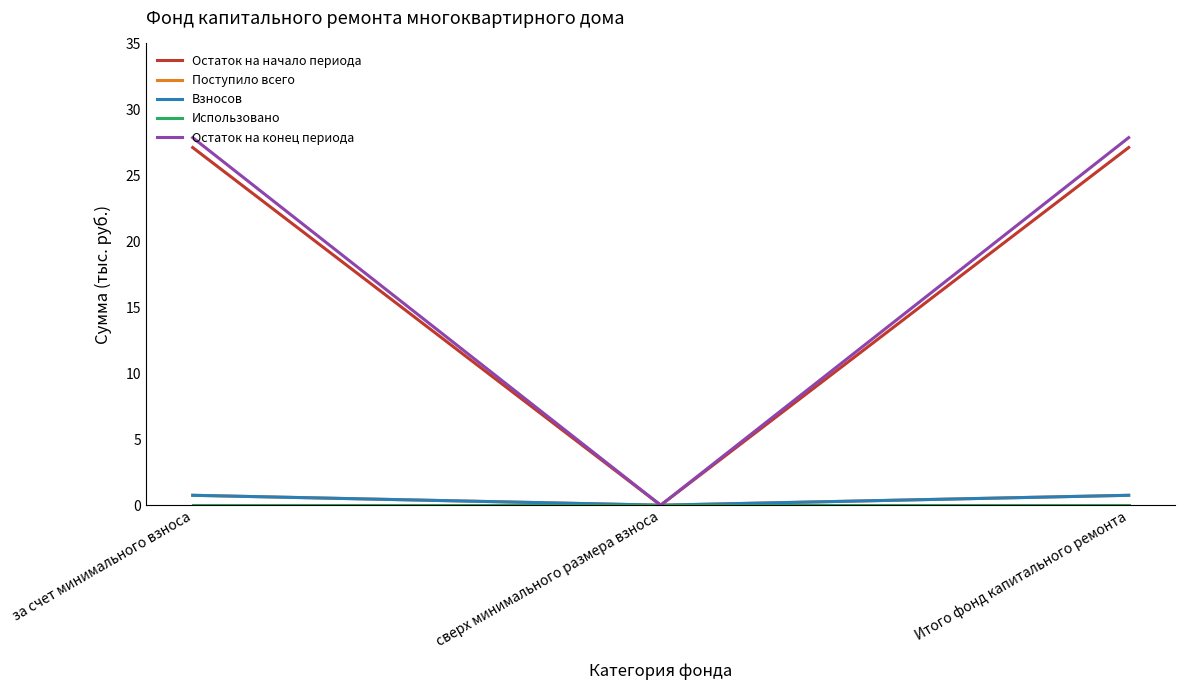

Does the chart display data point markers on the line(s)?

No